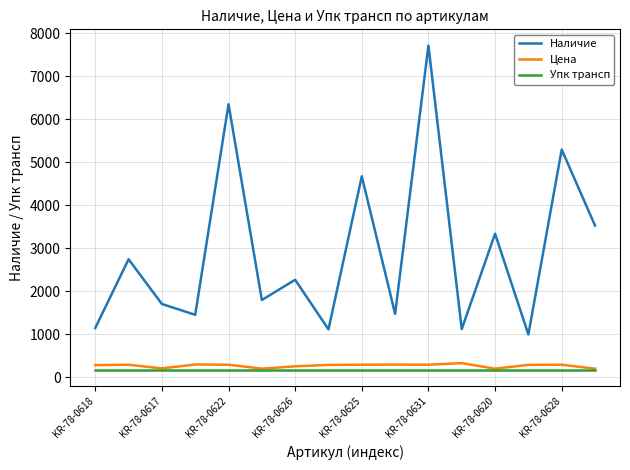

Which series has the widest spread of values?

Наличие